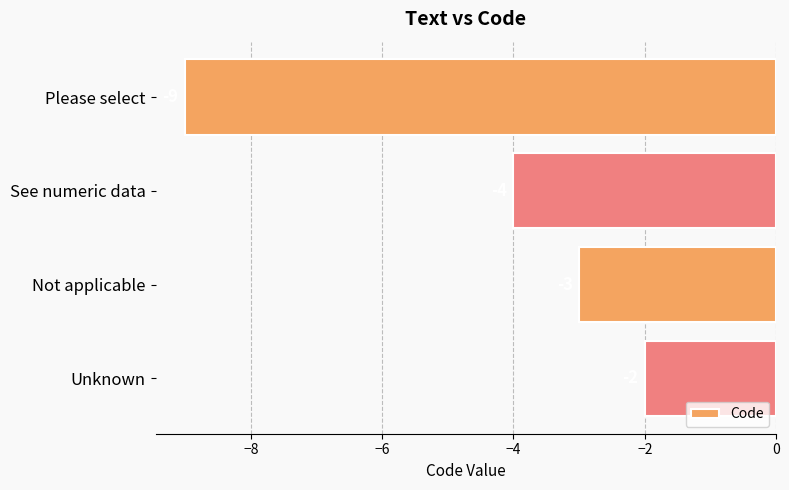

What is the sum of all values?

-18